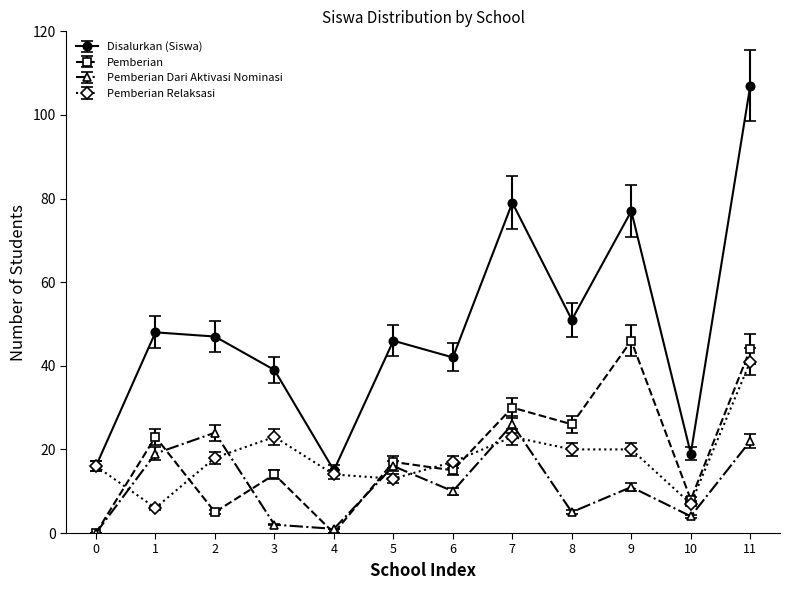

Rank the series at 8 from lowest to highest value.

Pemberian Dari Aktivasi Nominasi, Pemberian Relaksasi, Pemberian, Disalurkan (Siswa)